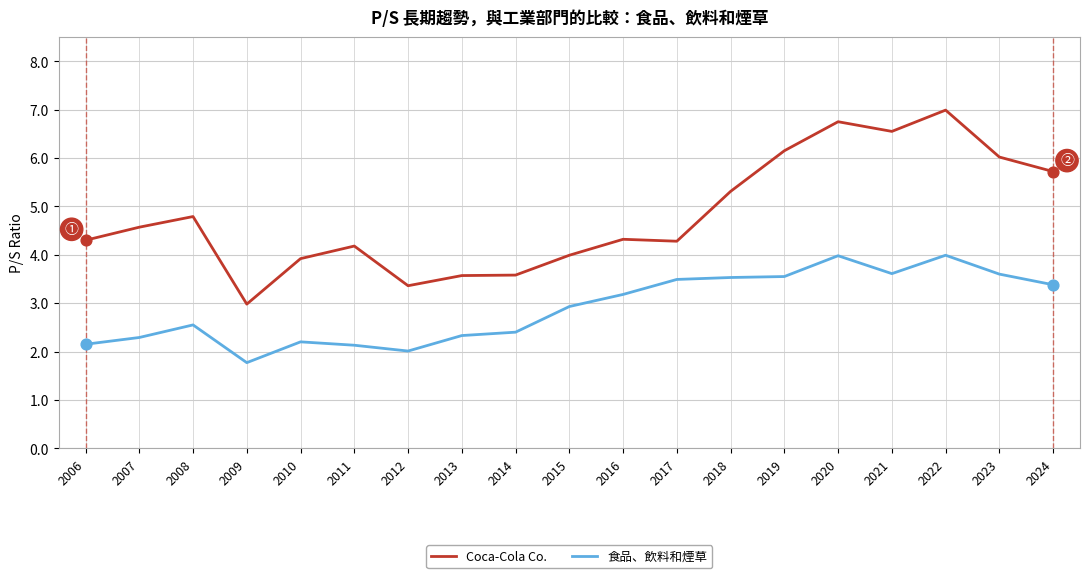

Is the value of 食品、飲料和煙草 at 2009 greater than the value of Coca-Cola Co. at 2021?

No